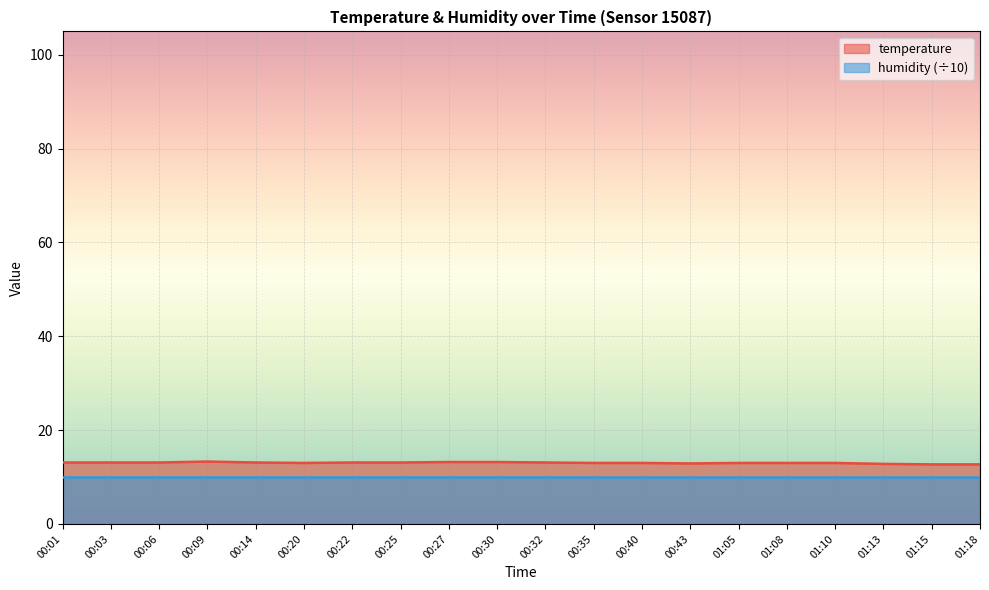

At which label does the data first exceed 13?

00:01